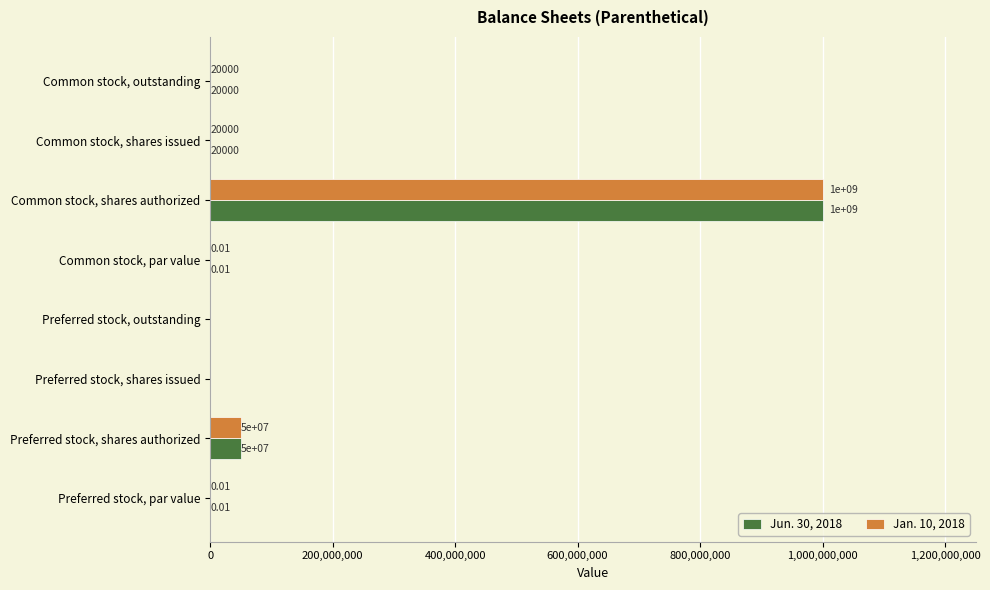

At which label does Jan. 10, 2018 reach its peak?

Common stock, shares authorized